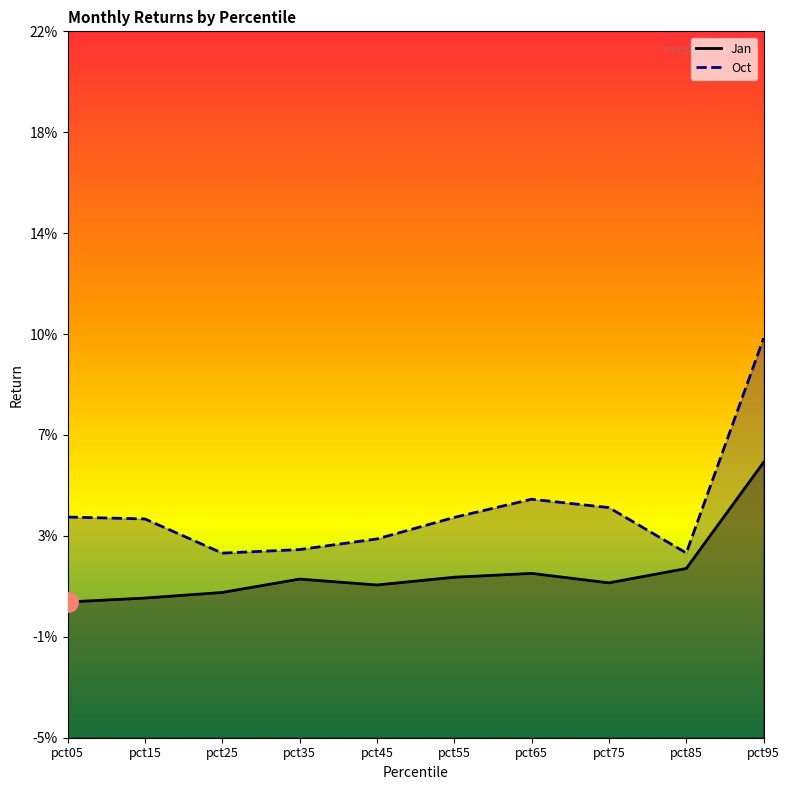

True or false: Jan and Oct intersect in this chart.

False